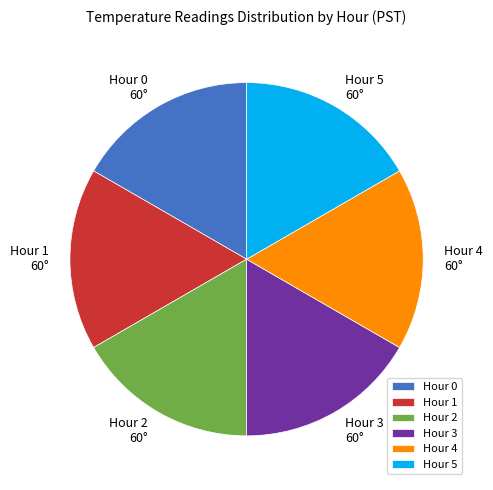

True or false: Hour 3 accounts for 1% of the total.

False